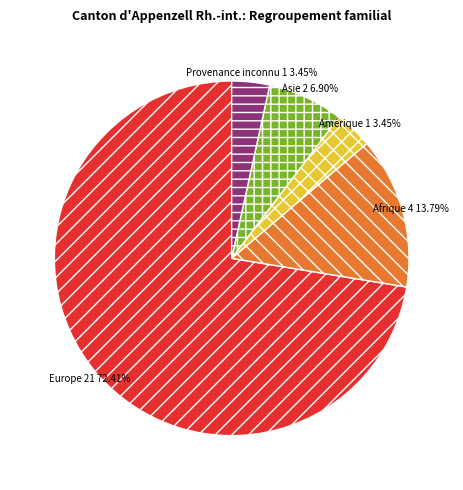

What is the majority slice?

Europe